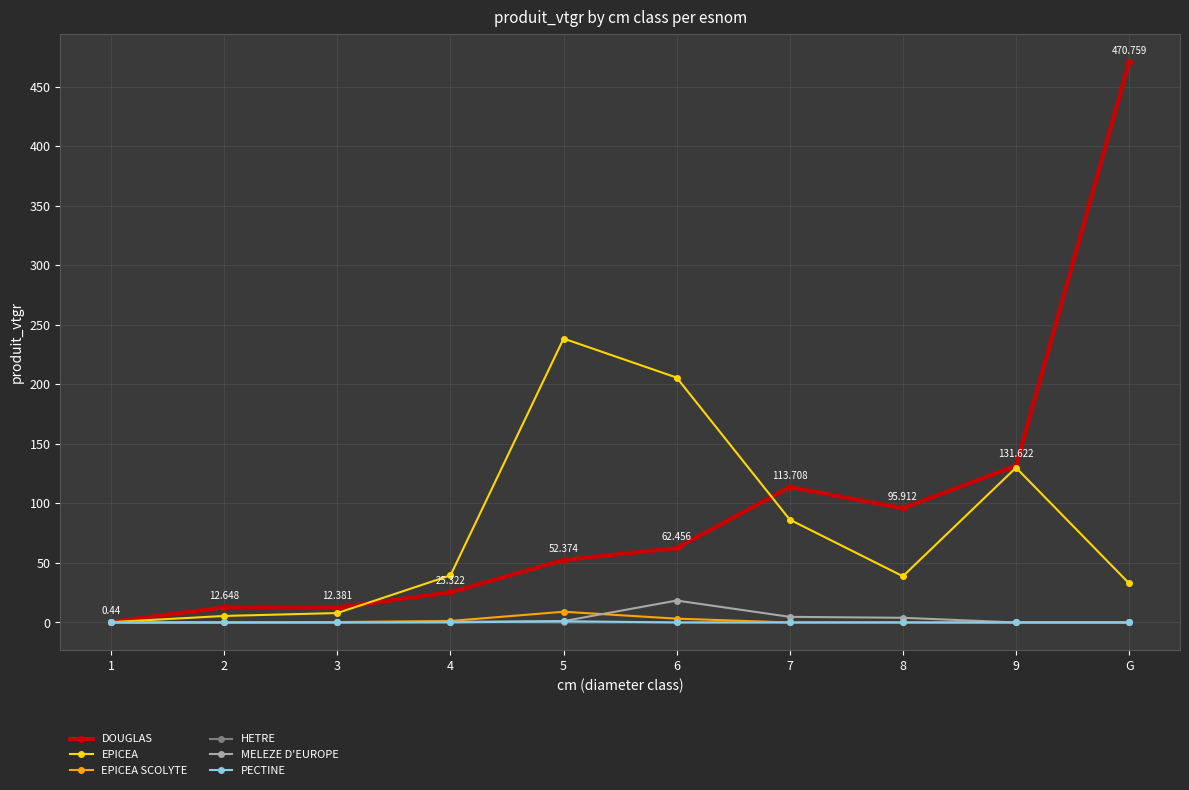

What is the difference between the maximum and minimum values in the EPICEA SCOLYTE series?

9.0